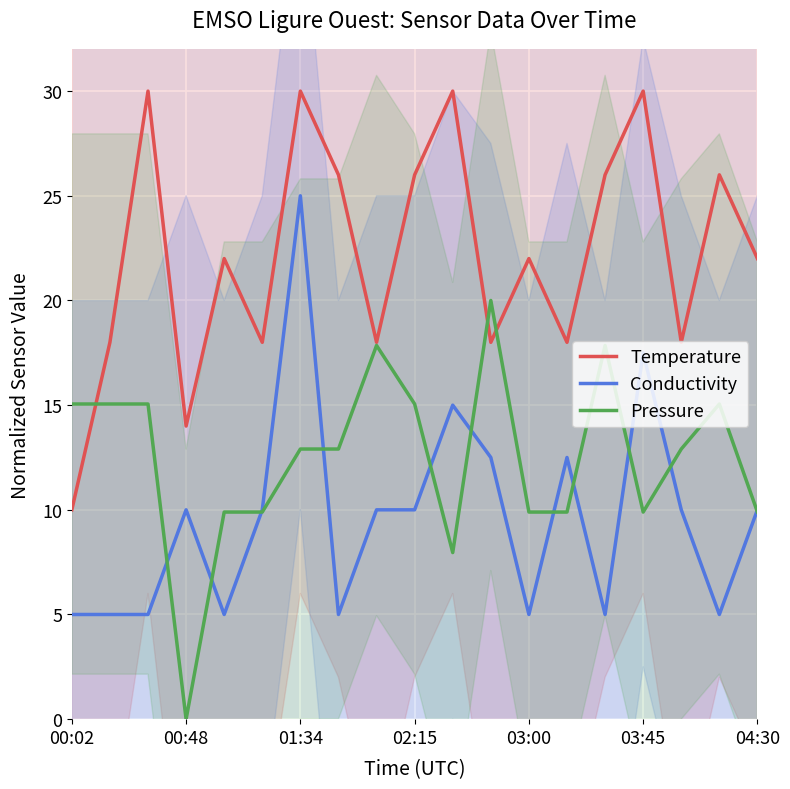

The Temperature series shows 26.0 at 14. True or false?

True